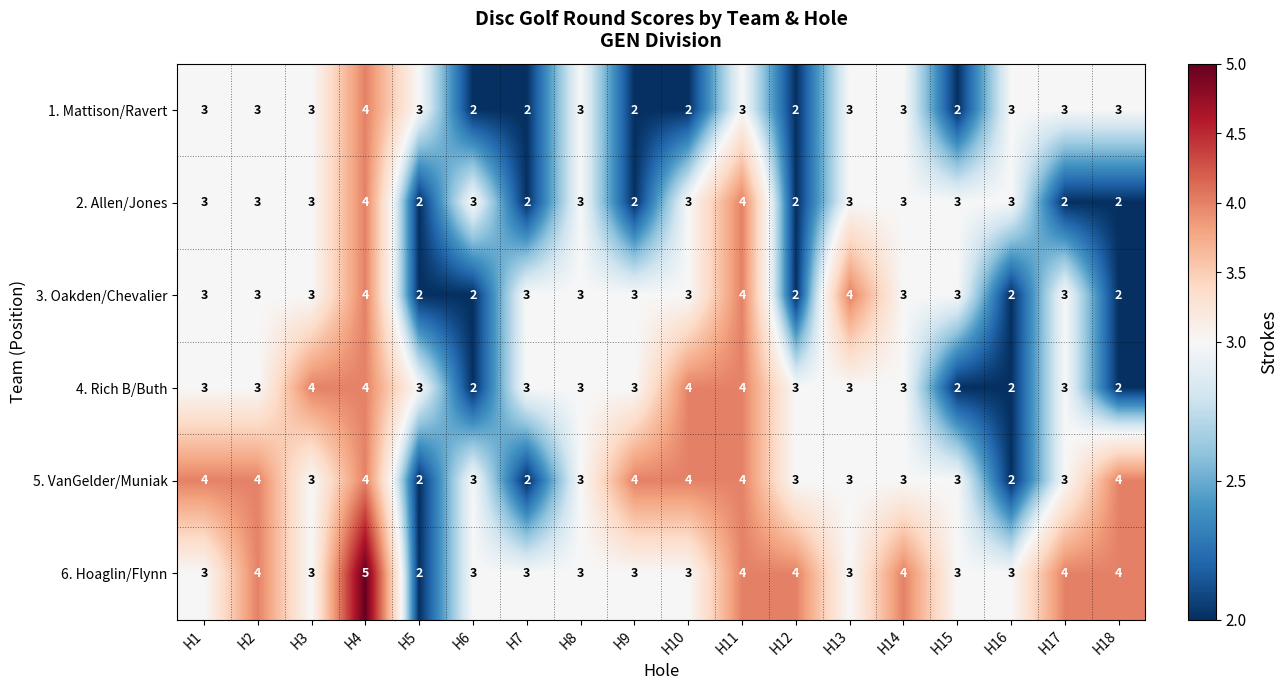

Which series has the largest range (max minus min)?

6. Hoaglin/Flynn